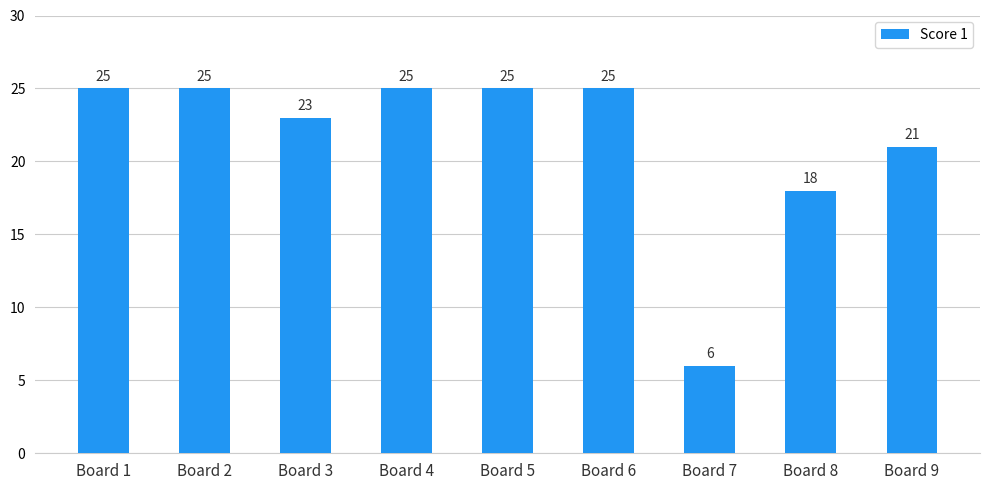

The chart shows a value of 21 at Board 9. True or false?

True